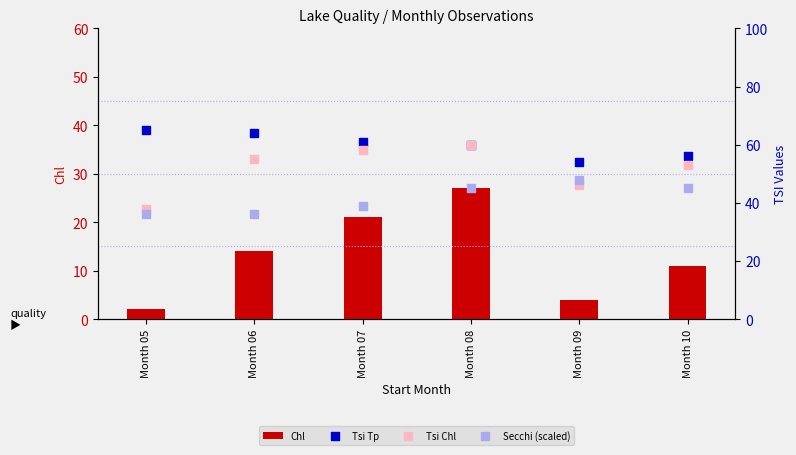

Is the value of Tsi Tp at Month 06 greater than the value of Secchi (scaled) at Month 05?

Yes